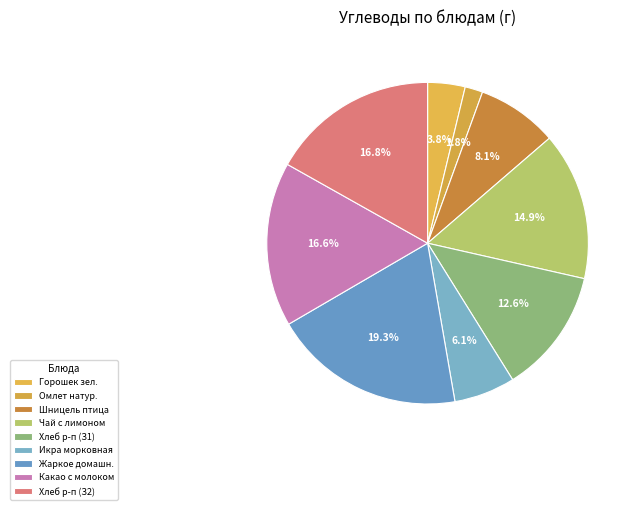

Count the number of slices in the pie.

9